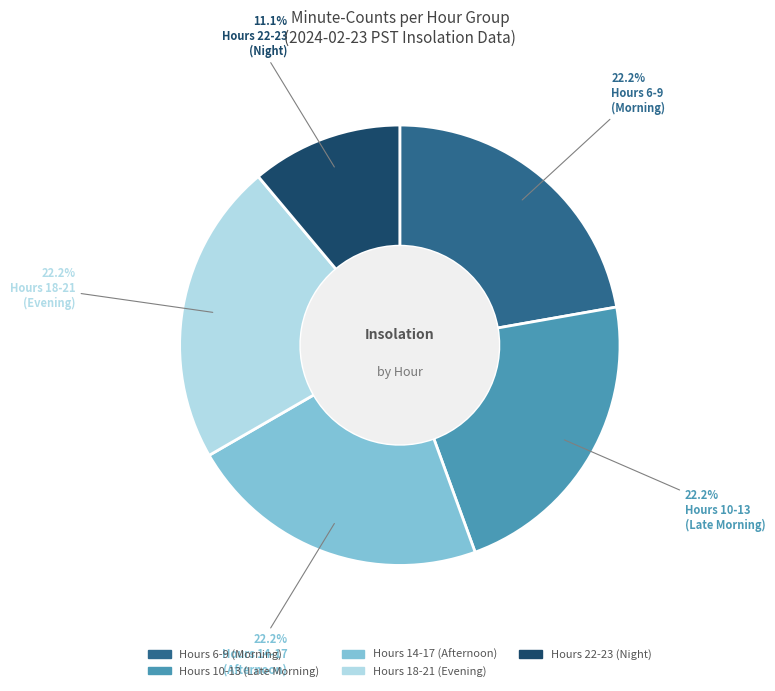

Is there any slice that represents more than half of the pie?

No